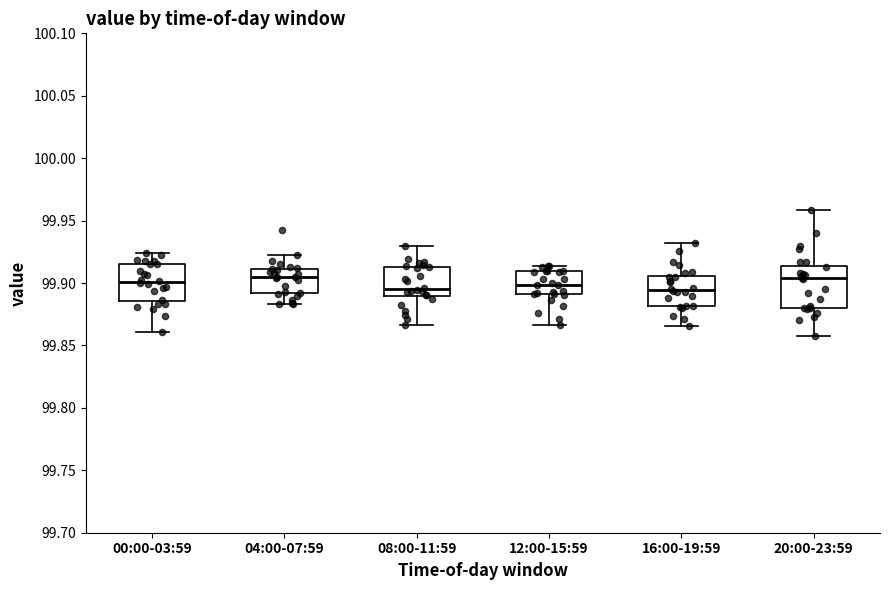

Reading left to right, read every box against the y-axis: the position of its median line, the range the box covers, and the ends of its whiskers. The values are not printed on the chart, so give them approximately, as read against the axis.

00:00-03:59: median 99.900, box 99.885 to 99.915, whiskers 99.860 to 99.925
04:00-07:59: median 99.905, box 99.890 to 99.910, whiskers 99.885 to 99.925
08:00-11:59: median 99.895, box 99.890 to 99.915, whiskers 99.865 to 99.930
12:00-15:59: median 99.900, box 99.890 to 99.910, whiskers 99.865 to 99.915
16:00-19:59: median 99.895, box 99.880 to 99.905, whiskers 99.865 to 99.930
20:00-23:59: median 99.905, box 99.880 to 99.915, whiskers 99.855 to 99.960